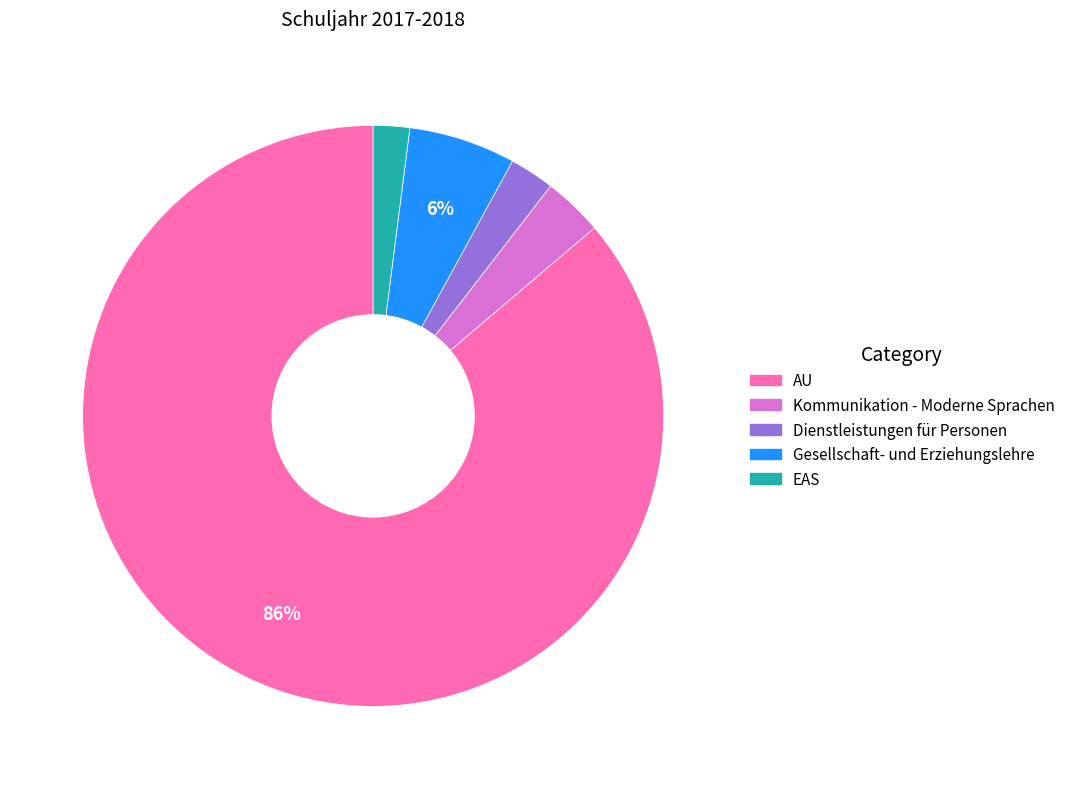

To the nearest percent, what is the difference between the Kommunikation - Moderne Sprachen and EAS slice percentages?

1%